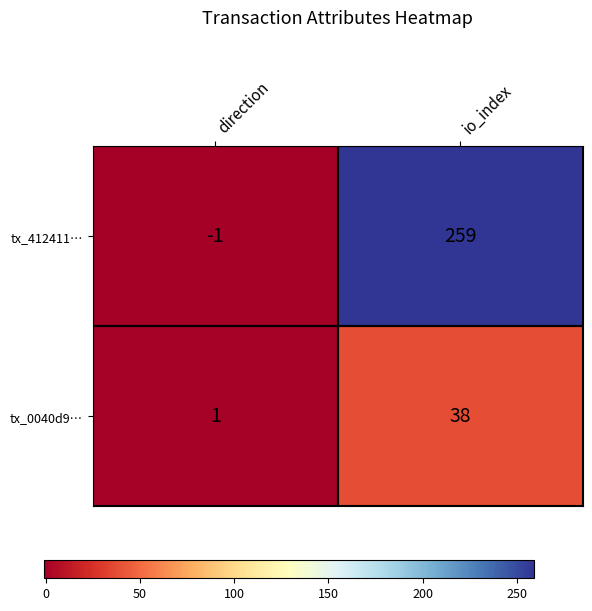

Rank the series at direction from lowest to highest value.

tx_412411…, tx_0040d9…